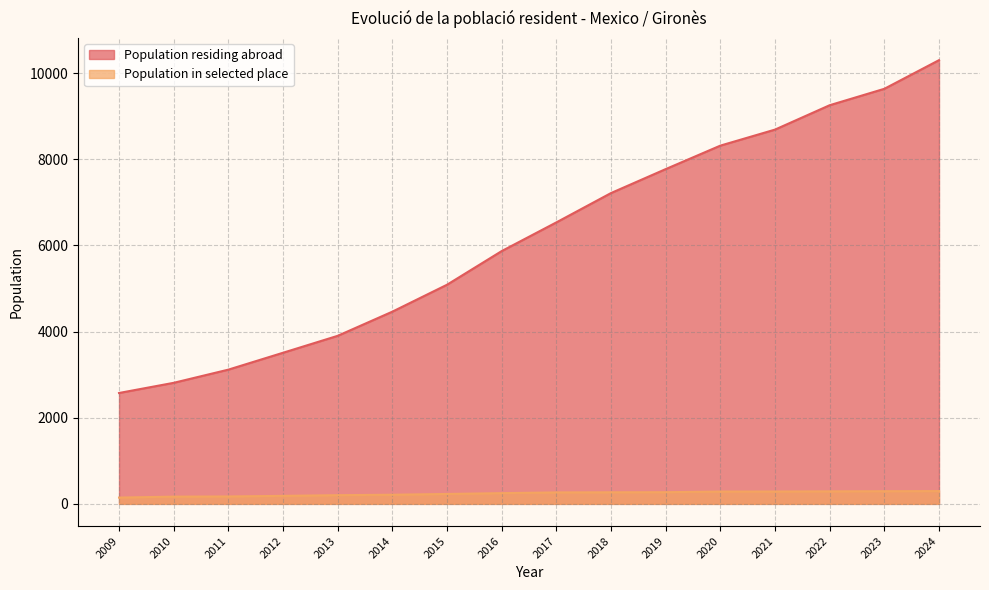

At 2010, list the series in order from smallest to largest.

Population in selected place, Population residing abroad